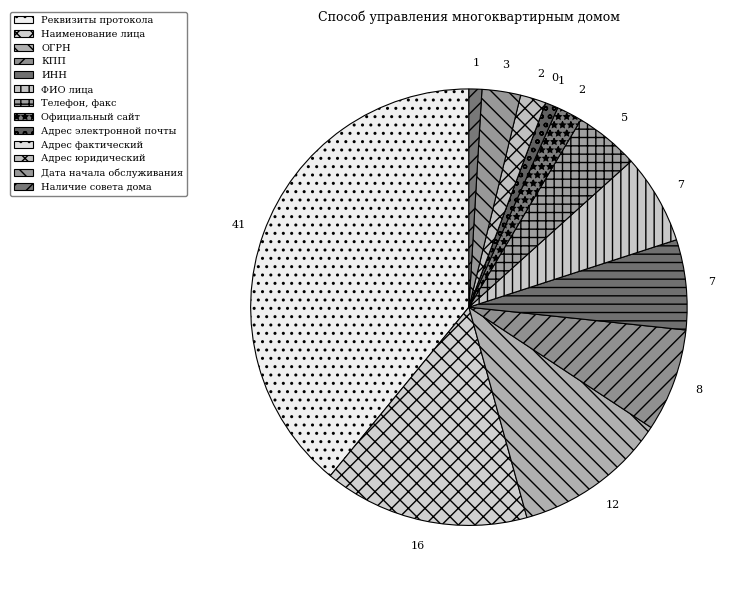

Does Наименование лица represent more than half of the total?

No